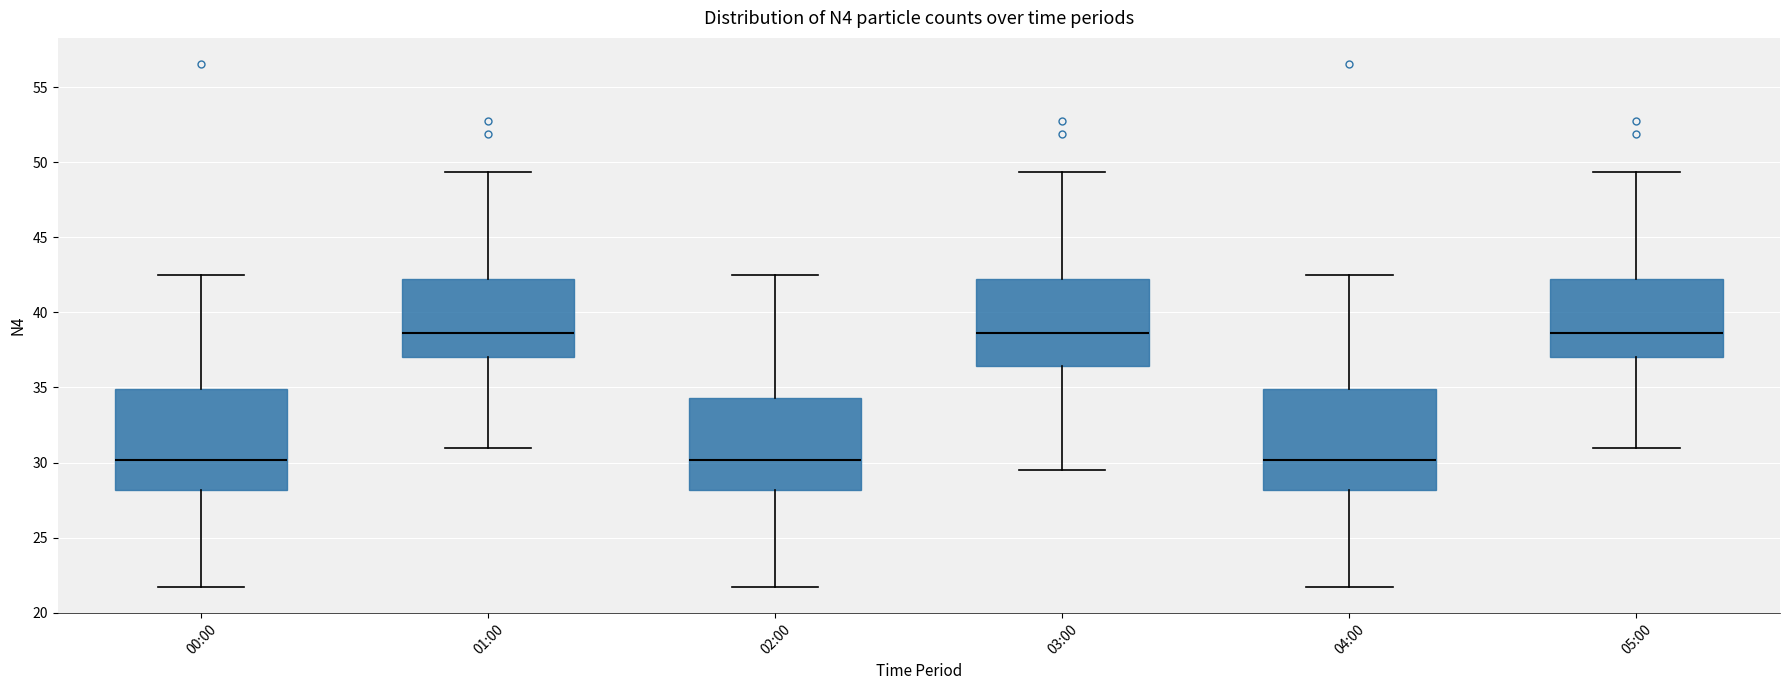

Reading left to right, read every box against the y-axis: the position of its median line, the range the box covers, and the ends of its whiskers. The values are not printed on the chart, so give them approximately, as read against the axis.

00:00: median 30.0, box 28.0 to 35.0, whiskers 21.5 to 42.5
01:00: median 38.5, box 37.0 to 42.0, whiskers 31.0 to 49.5
02:00: median 30.0, box 28.0 to 34.5, whiskers 21.5 to 42.5
03:00: median 38.5, box 36.5 to 42.0, whiskers 29.5 to 49.5
04:00: median 30.0, box 28.0 to 35.0, whiskers 21.5 to 42.5
05:00: median 38.5, box 37.0 to 42.0, whiskers 31.0 to 49.5